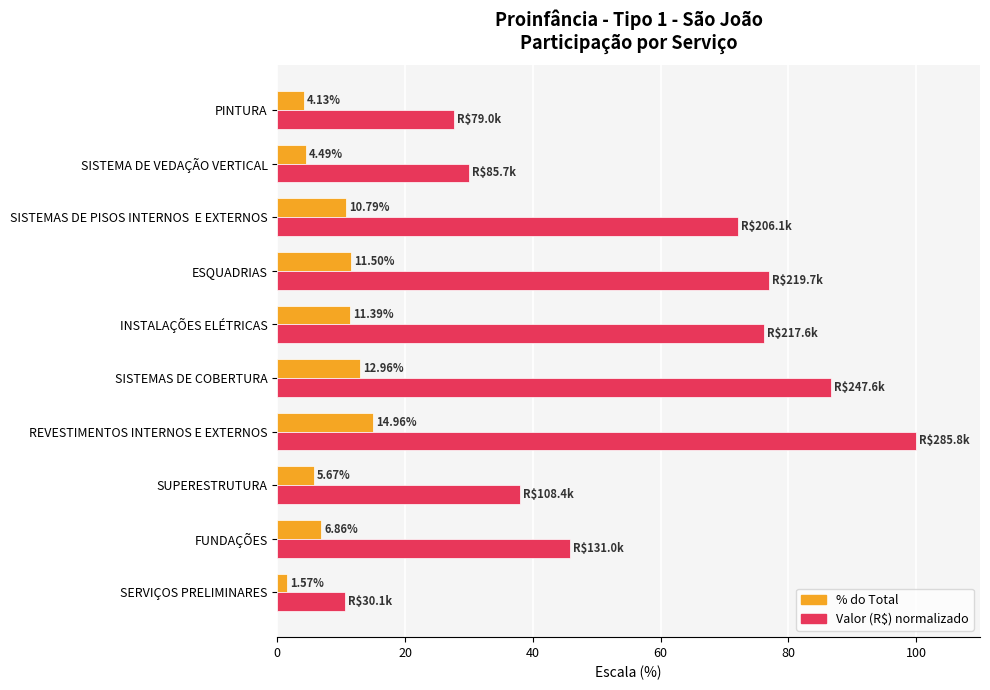

What is the sum of all Valor (R$) normalizado values?

563.7